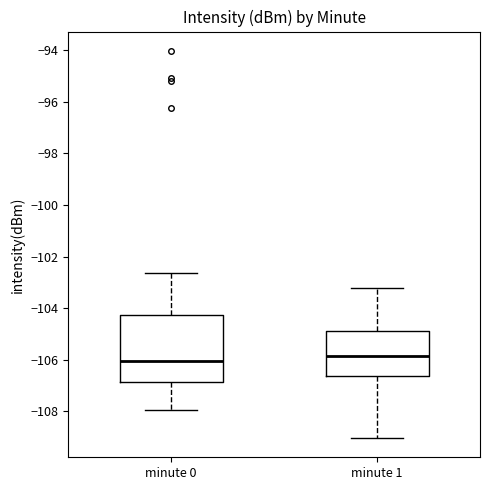

Which box is the tallest, from its lower edge to its upper edge?

minute 0